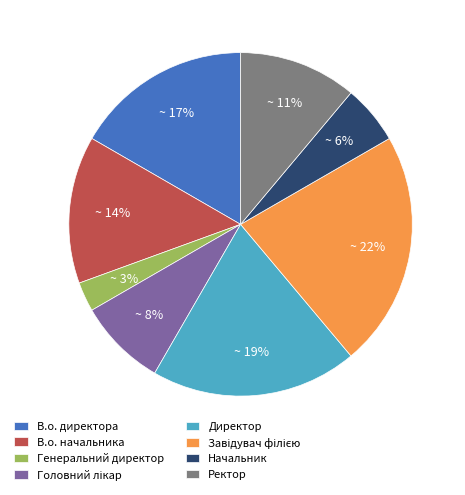

To the nearest percent, what portion does В.о. начальника represent?

14%